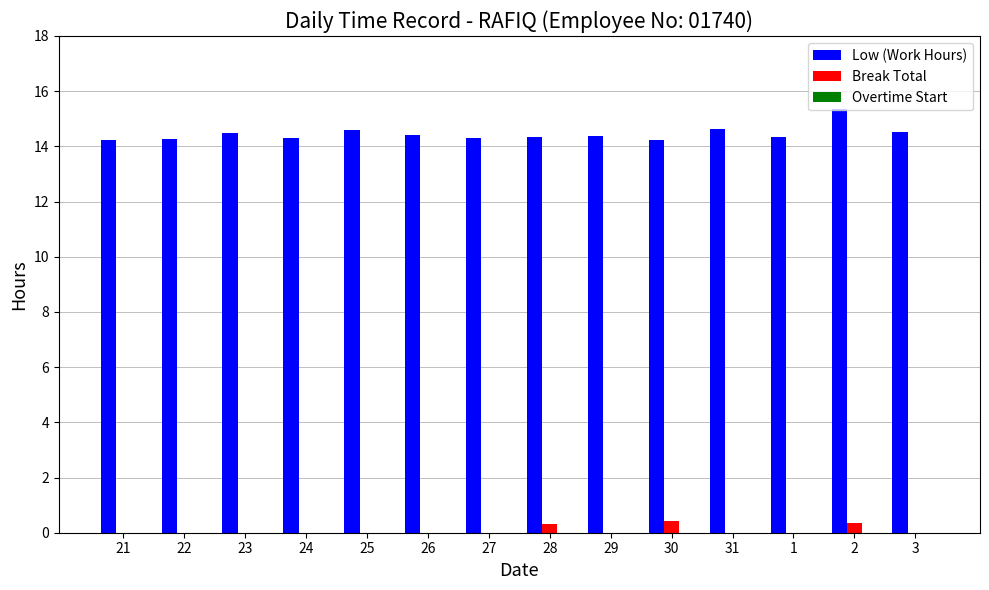

Is the value of Break Total at 2 greater than the value of Low (Work Hours) at 2?

No